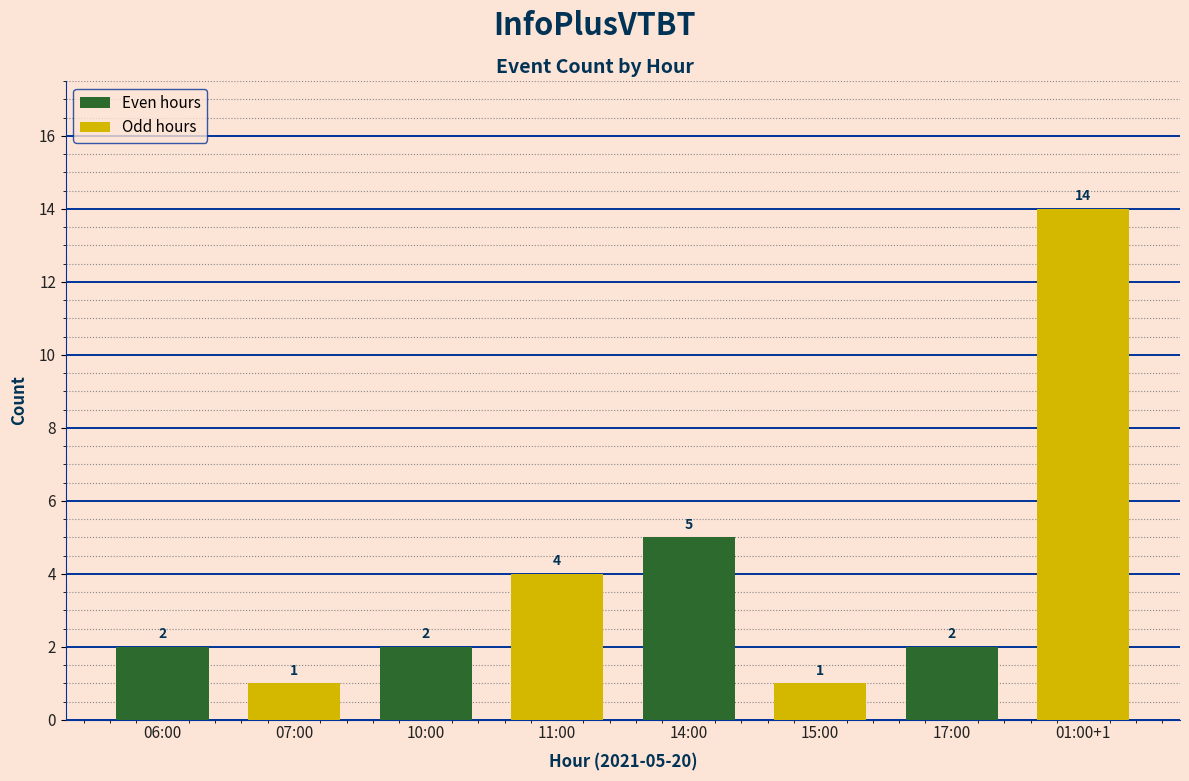

The chart shows a value of 1 at 07:00. True or false?

True